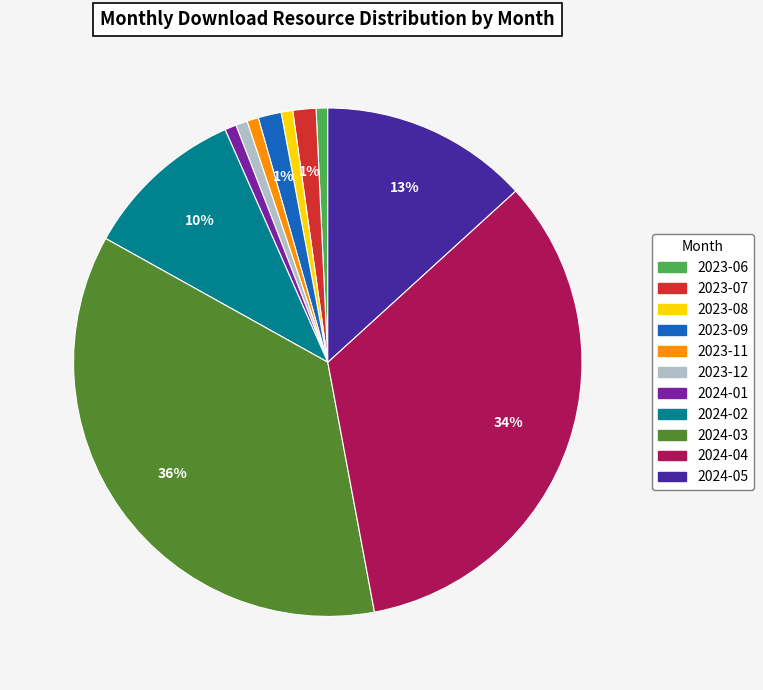

Which category has the biggest portion of the pie?

2024-03